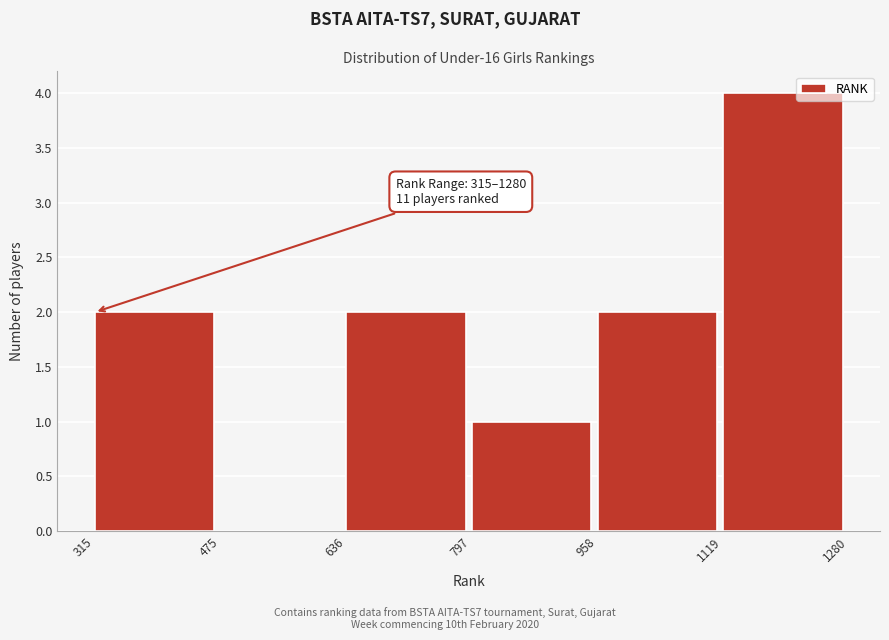

Which range on the x-axis has the tallest bar?

1119 to 1280